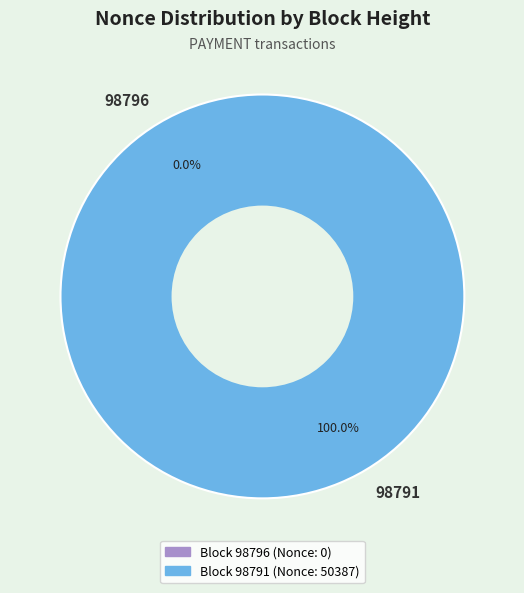

Does any single category account for the majority?

Yes